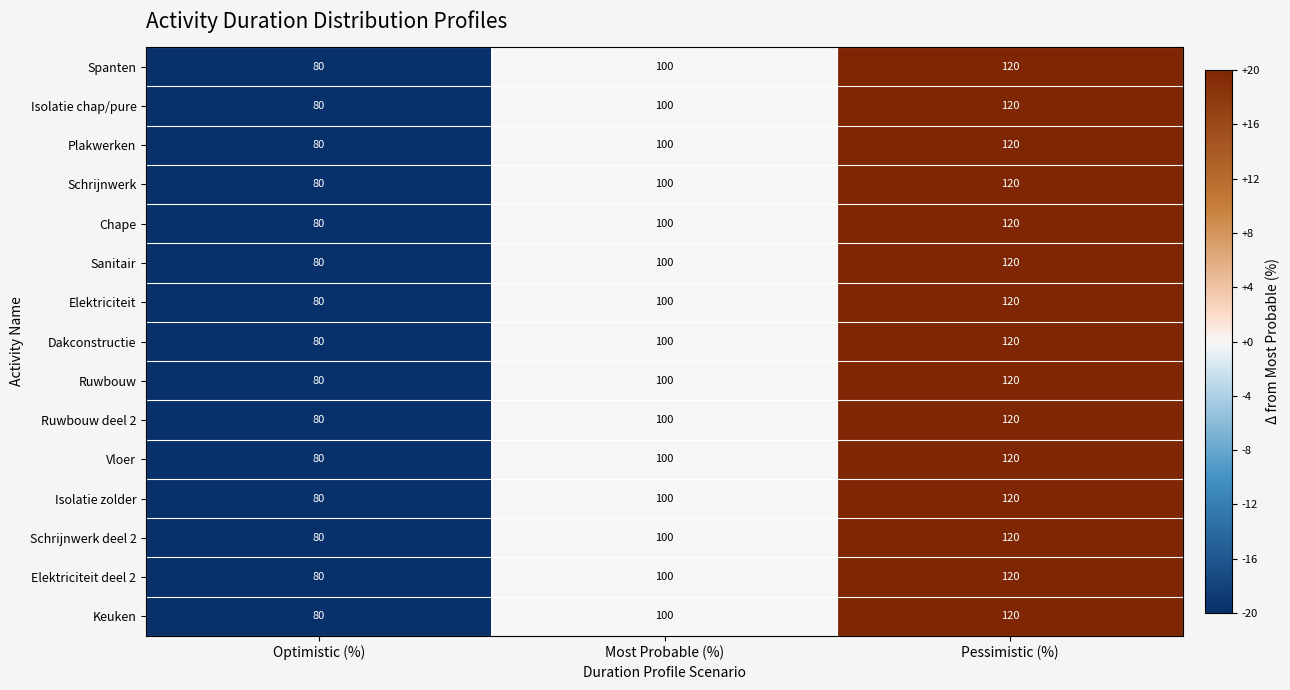

How many data points in Isolatie chap/pure are less than 100?

1